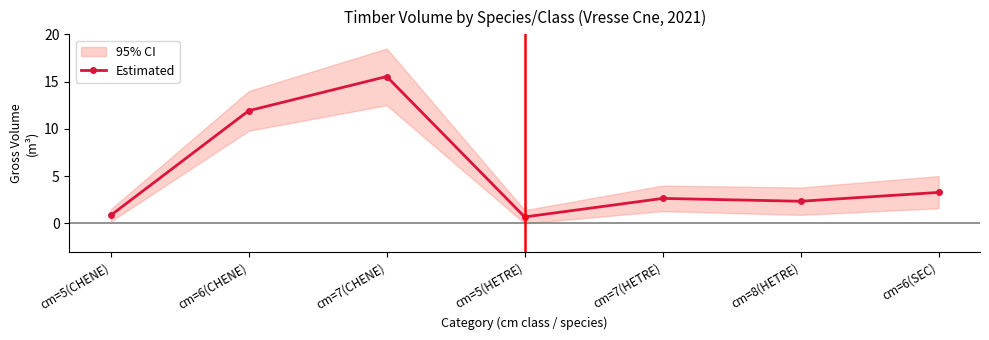

What is the ratio of the value at cm=7(CHENE) to the value at cm=7(HETRE)?

5.9